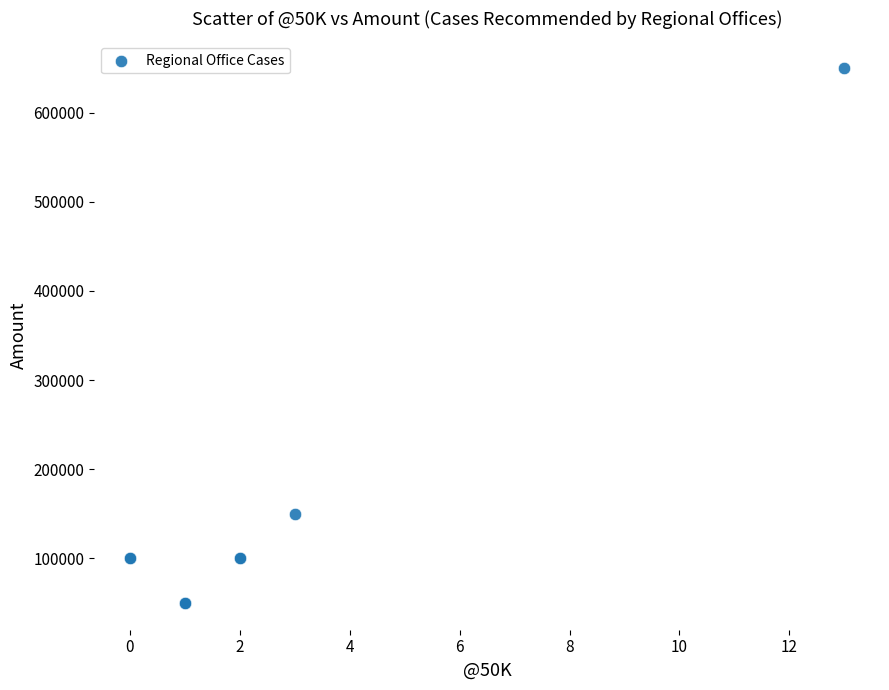

What Y value in the scatter plot is closest to 350000?

150000